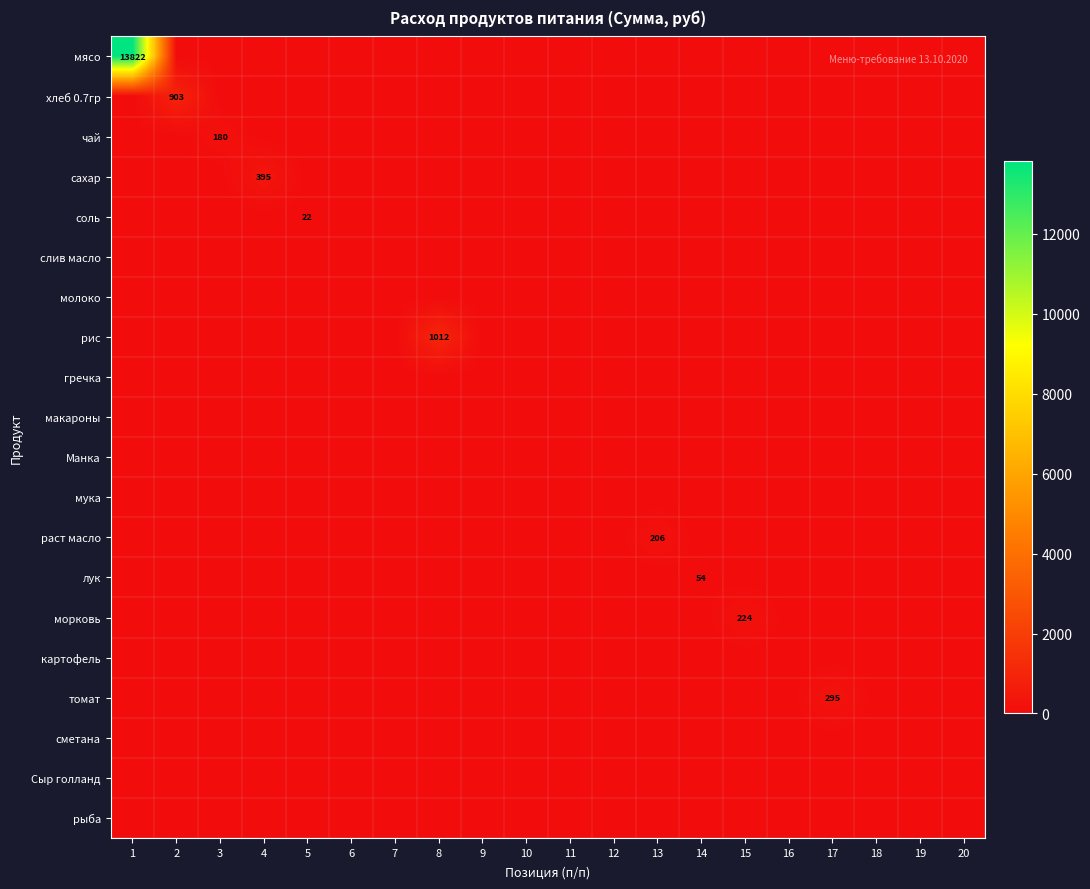

How many distinct data groups are displayed?

20